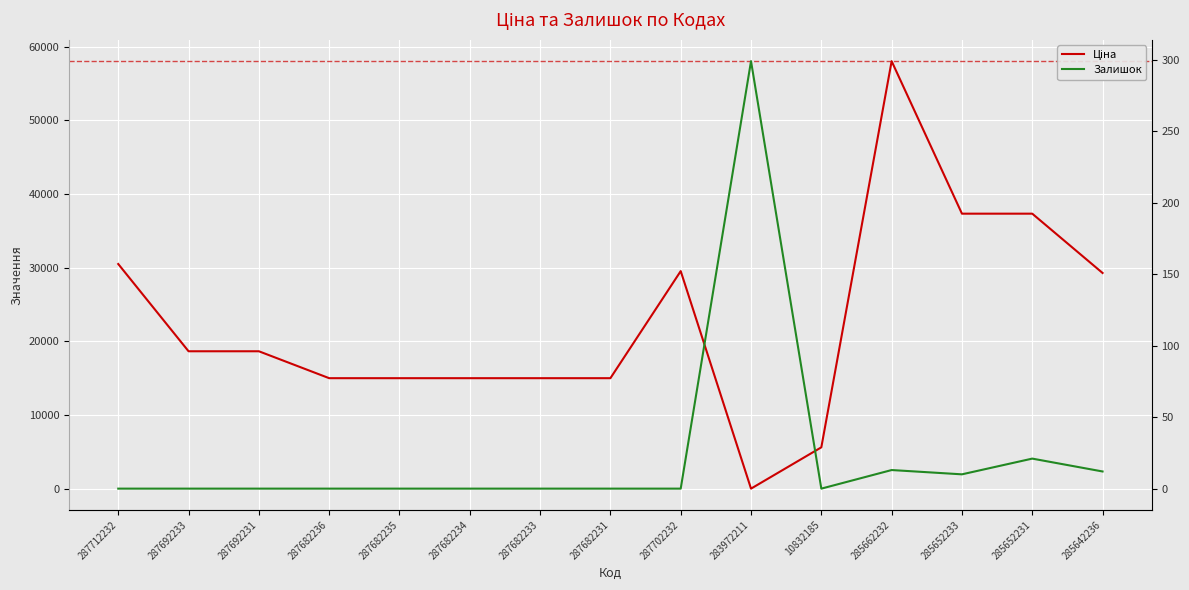

How many data points does each series have?

15